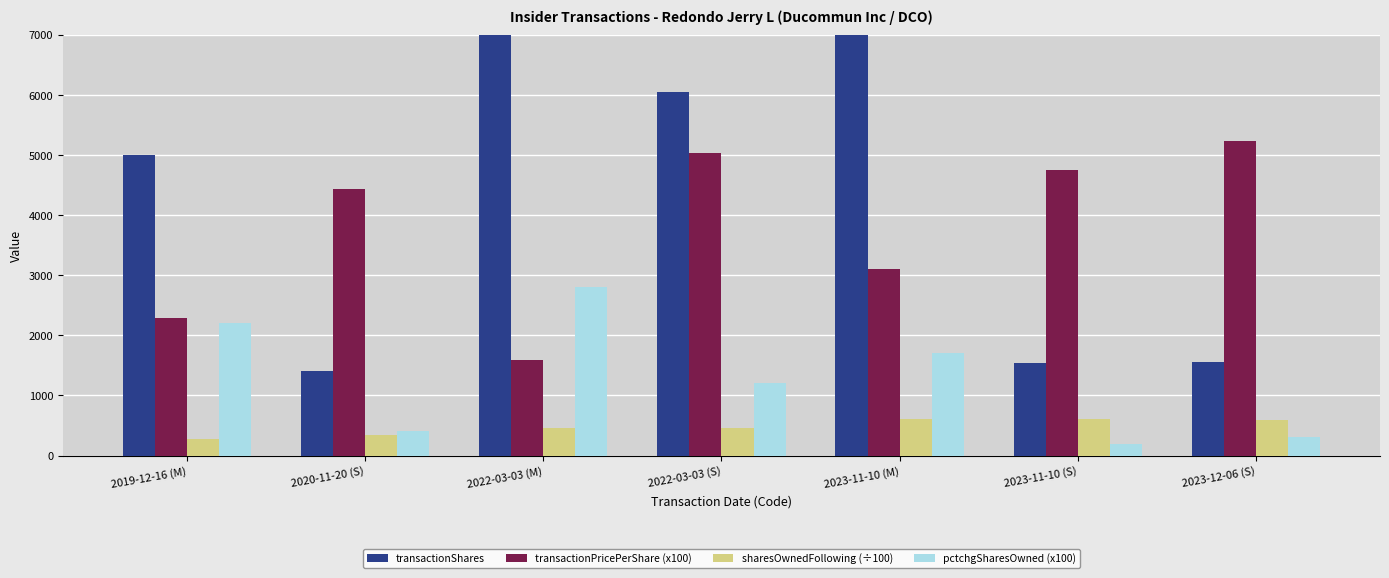

What is the label of the 5th bar from the left?

2023-11-10 (M)